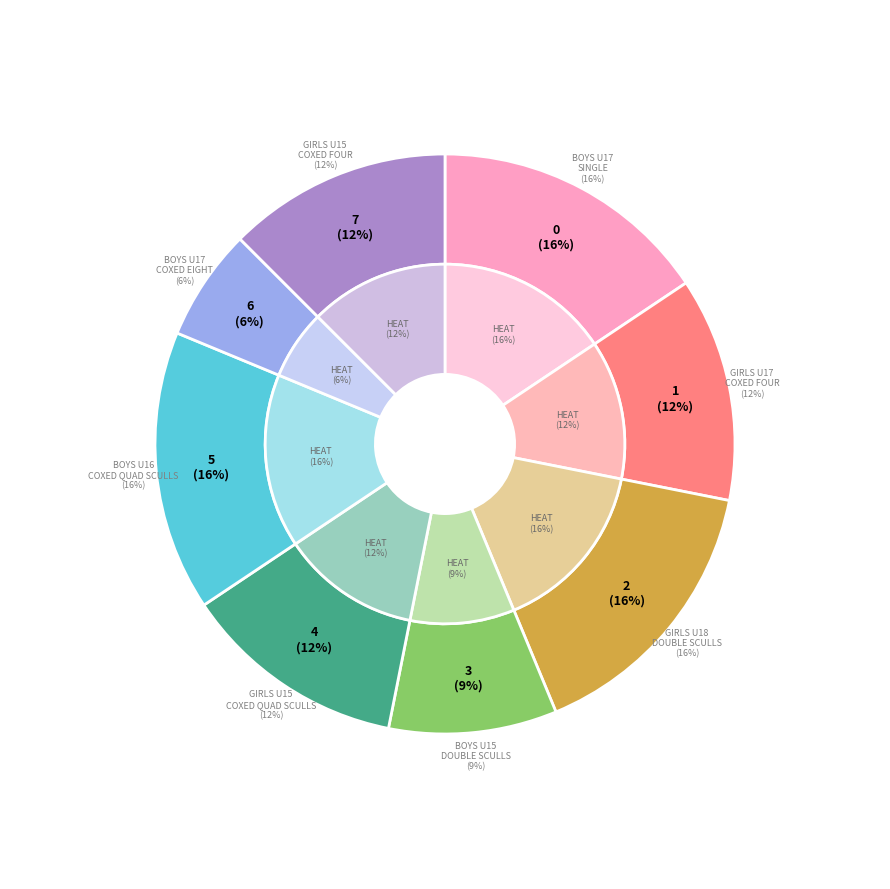

What percentage is the Girls U17 coxed four slice, to the nearest percent?

12%